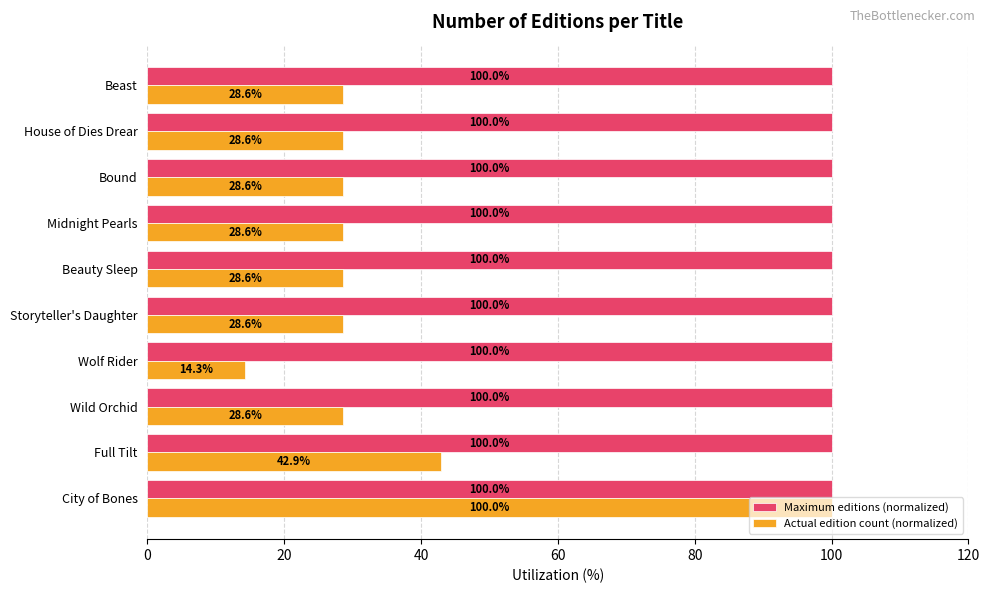

Which series has the largest total across all categories?

Maximum editions (normalized)